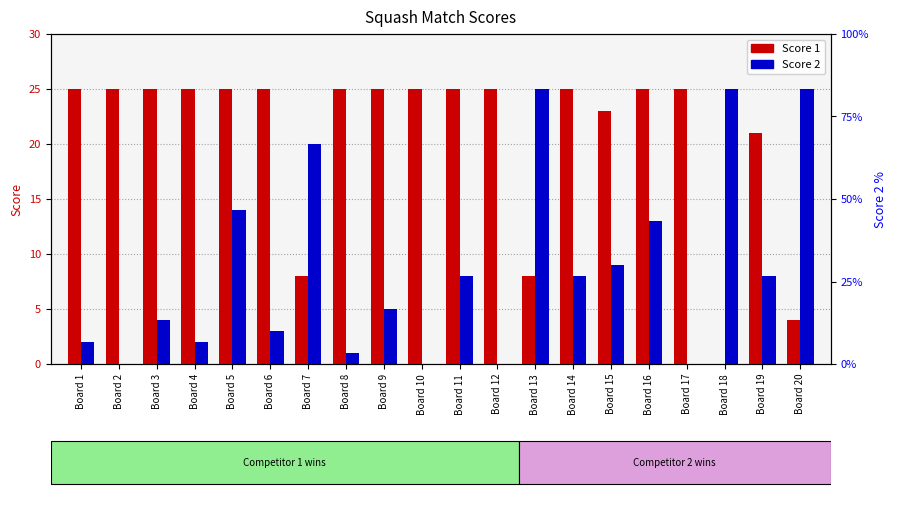

What is the value of the Score 2 bar at the 18th from the left?

25